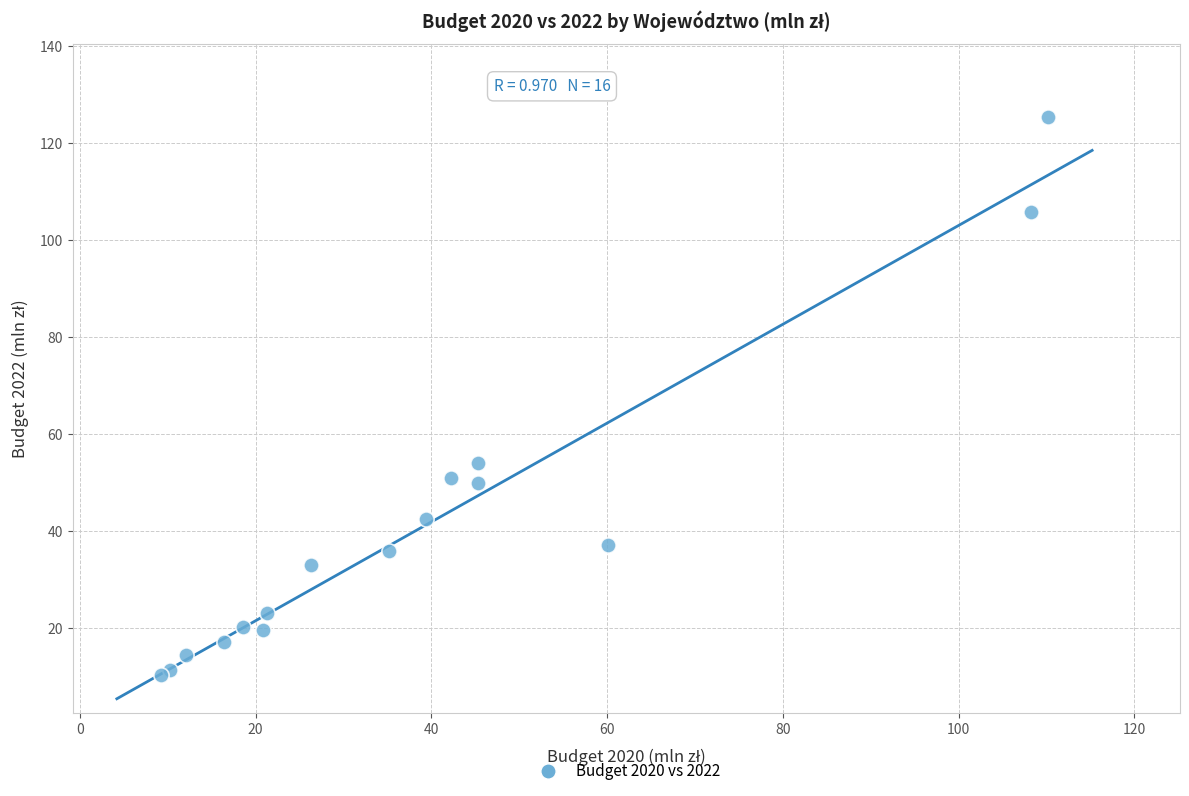

What Y value in the scatter plot is closest to 67?

54.0